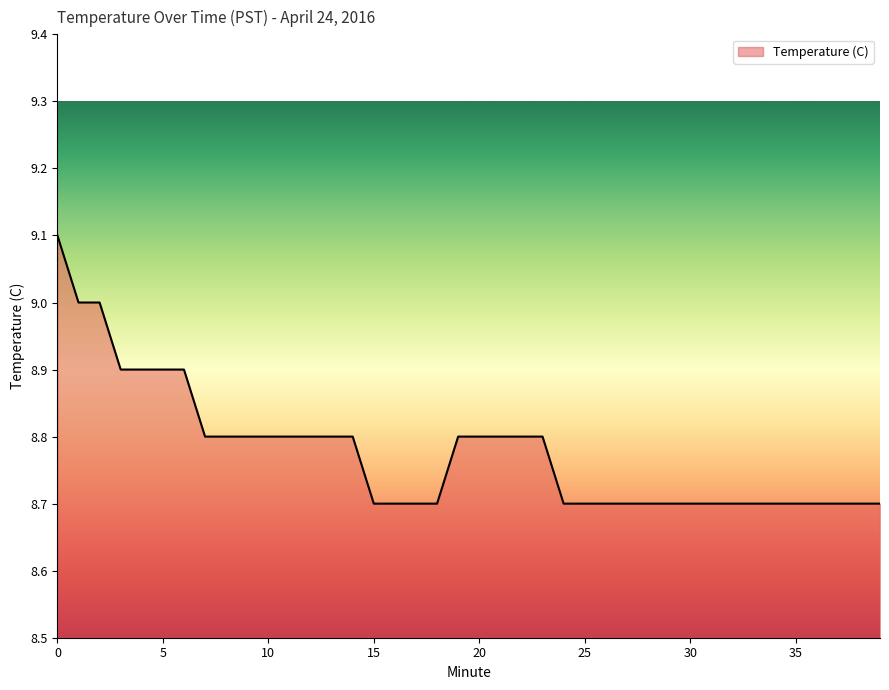

What is the smallest value displayed?

8.7